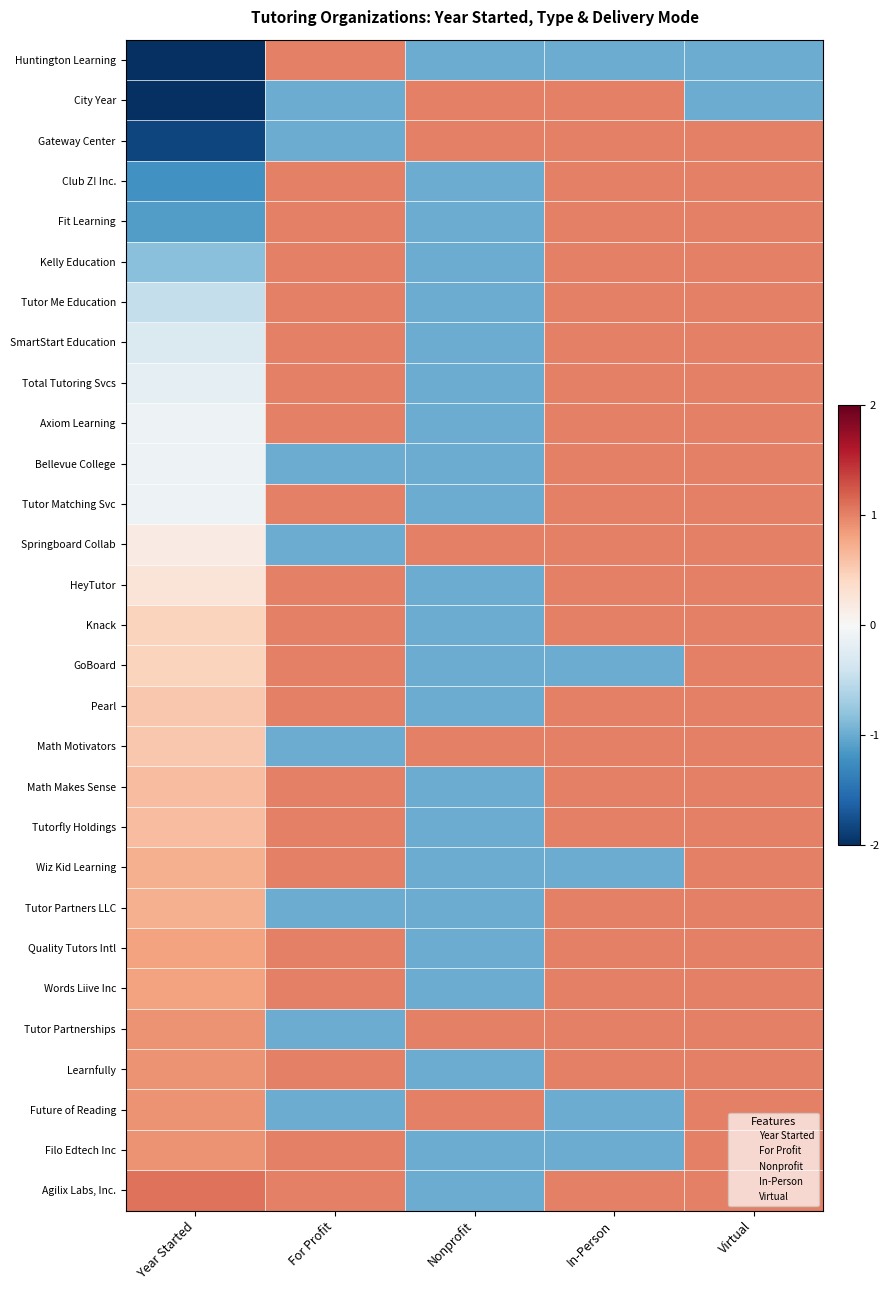

Which series has the largest range (max minus min)?

Huntington Learning